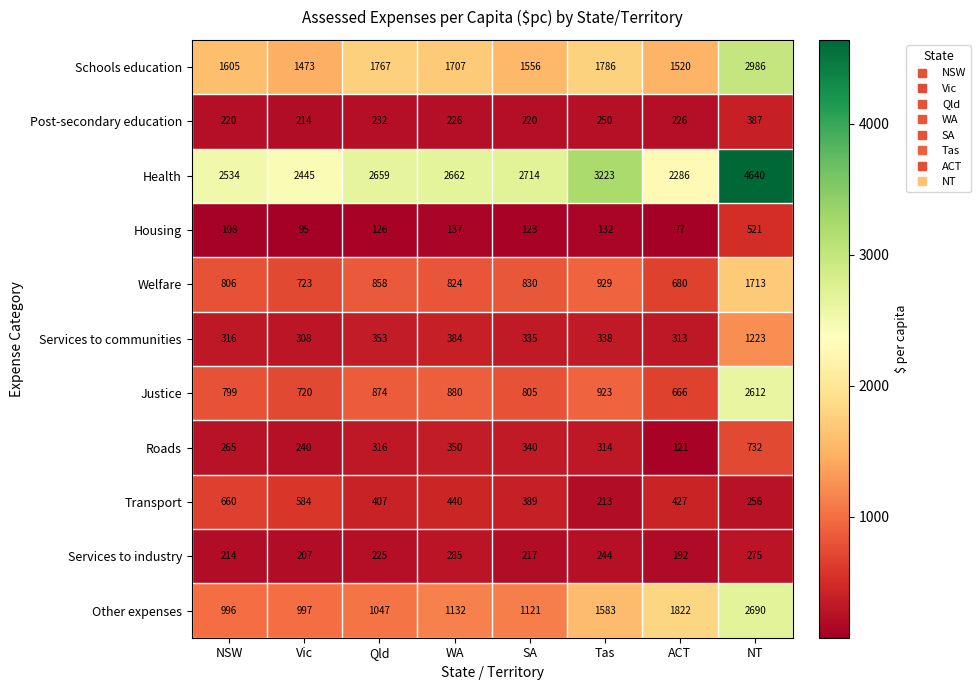

Count the number of categories in the chart.

8